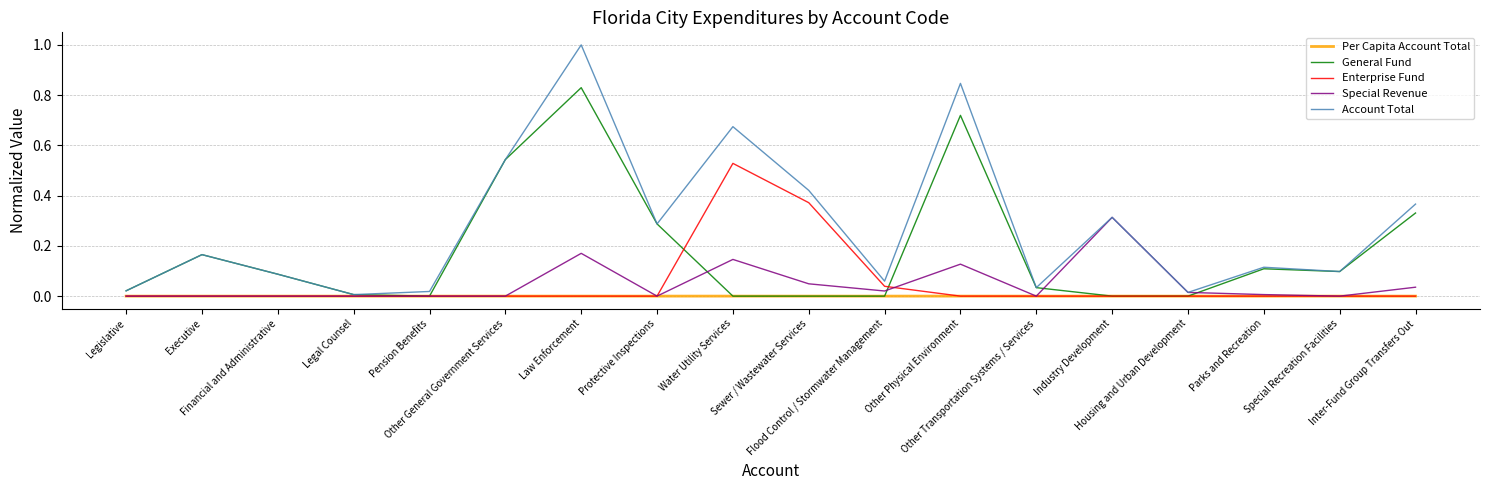

List the series in order of their peak value, lowest first.

Per Capita Account Total, Special Revenue, Enterprise Fund, General Fund, Account Total